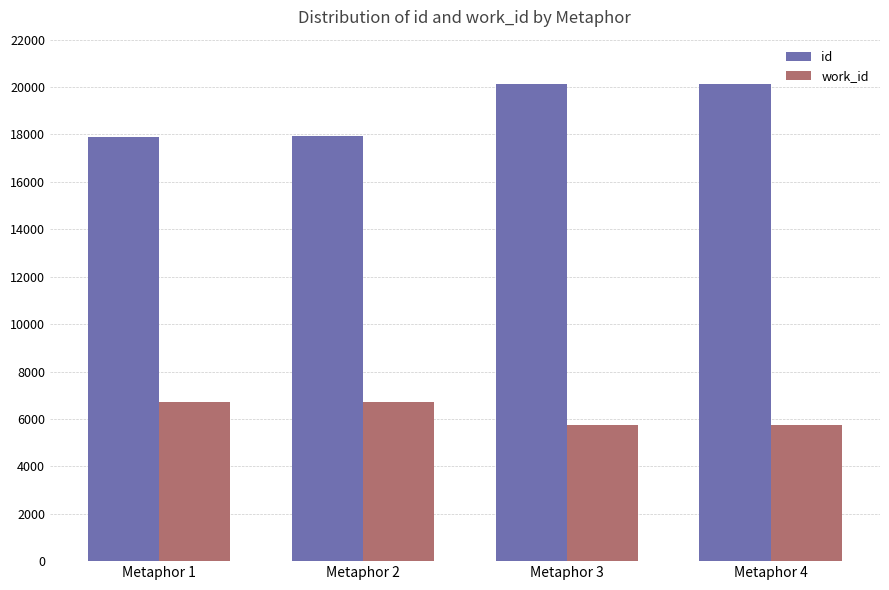

The value of work_id at Metaphor 1 is 1757. True or false?

False